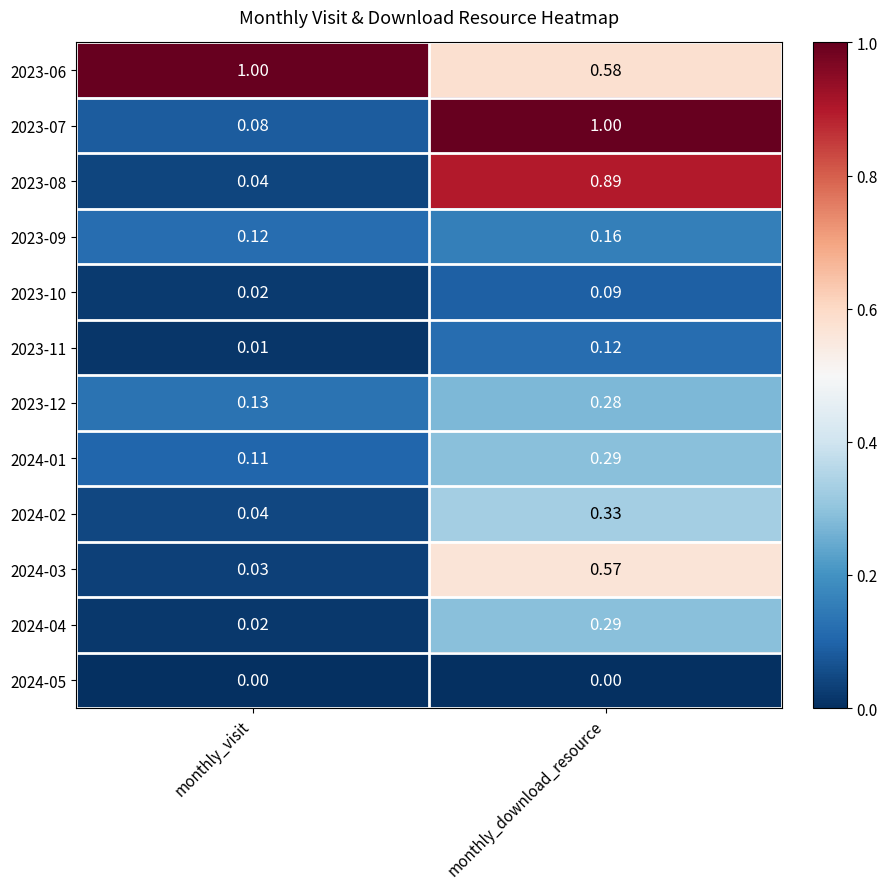

Is the value of 2023-12 at monthly_visit greater than the value of 2024-03 at monthly_download_resource?

No